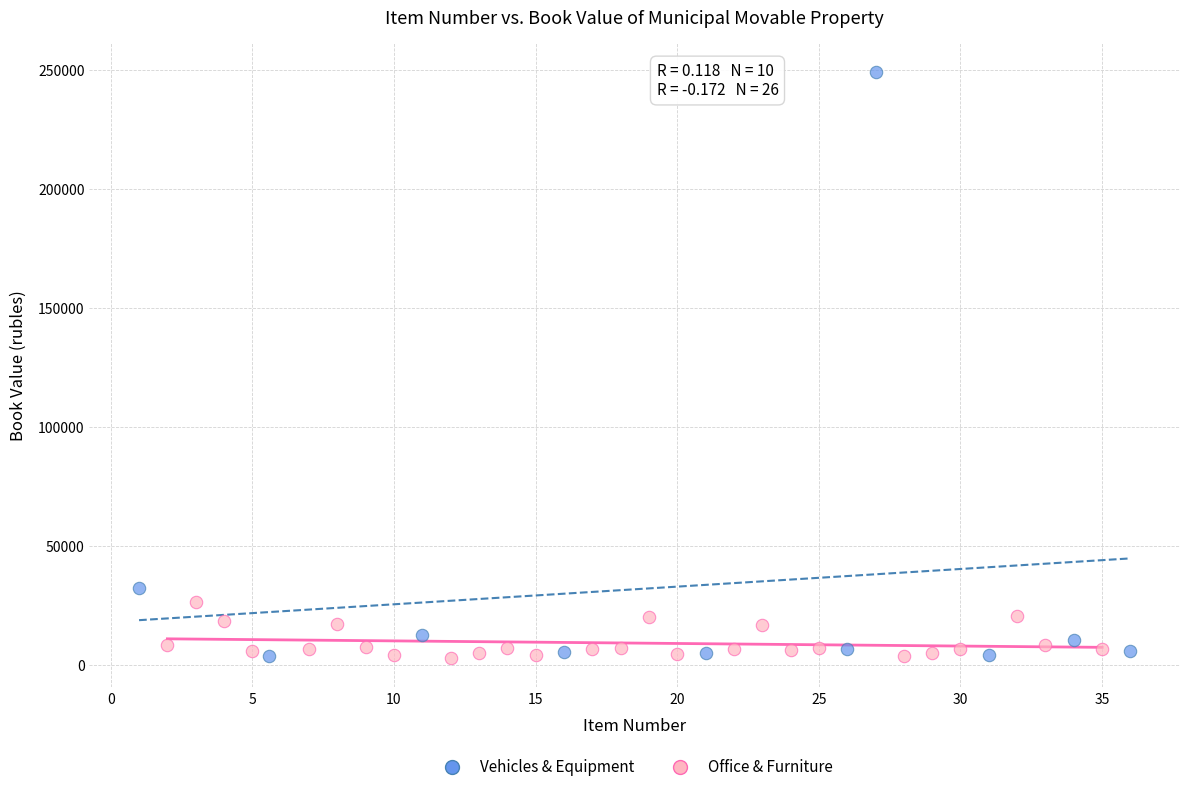

Which series has the widest spread of Y values?

Vehicles & Equipment